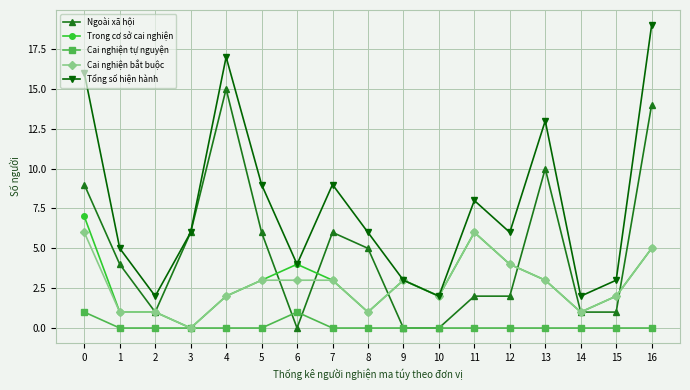

What is the sum of all Ngoài xã hội values?

82